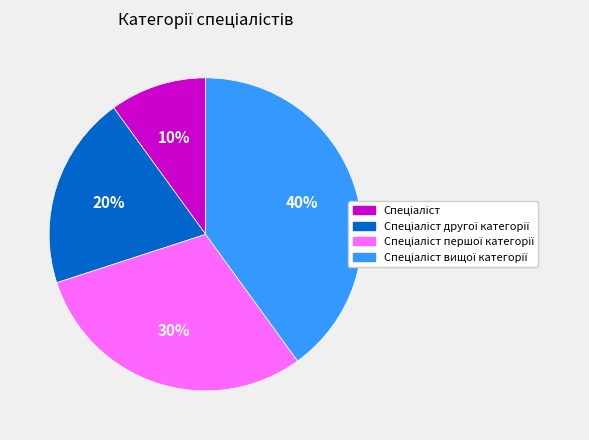

To the nearest percent, what is the difference between the largest and smallest slice percentages?

30%